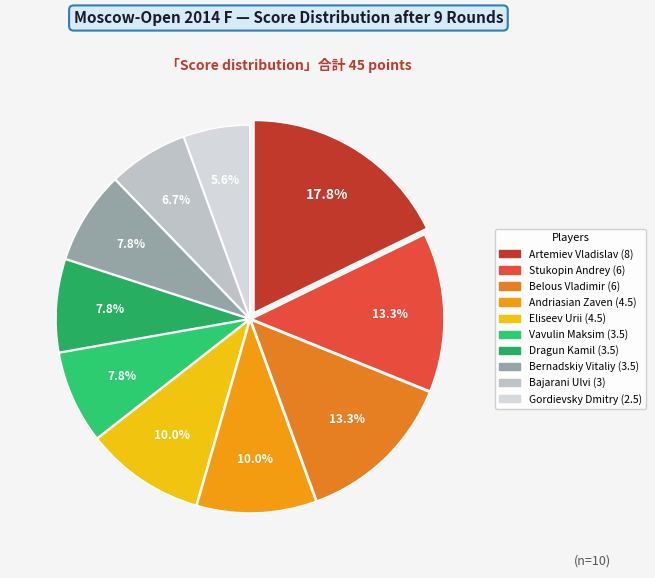

Count the number of slices in the pie.

10